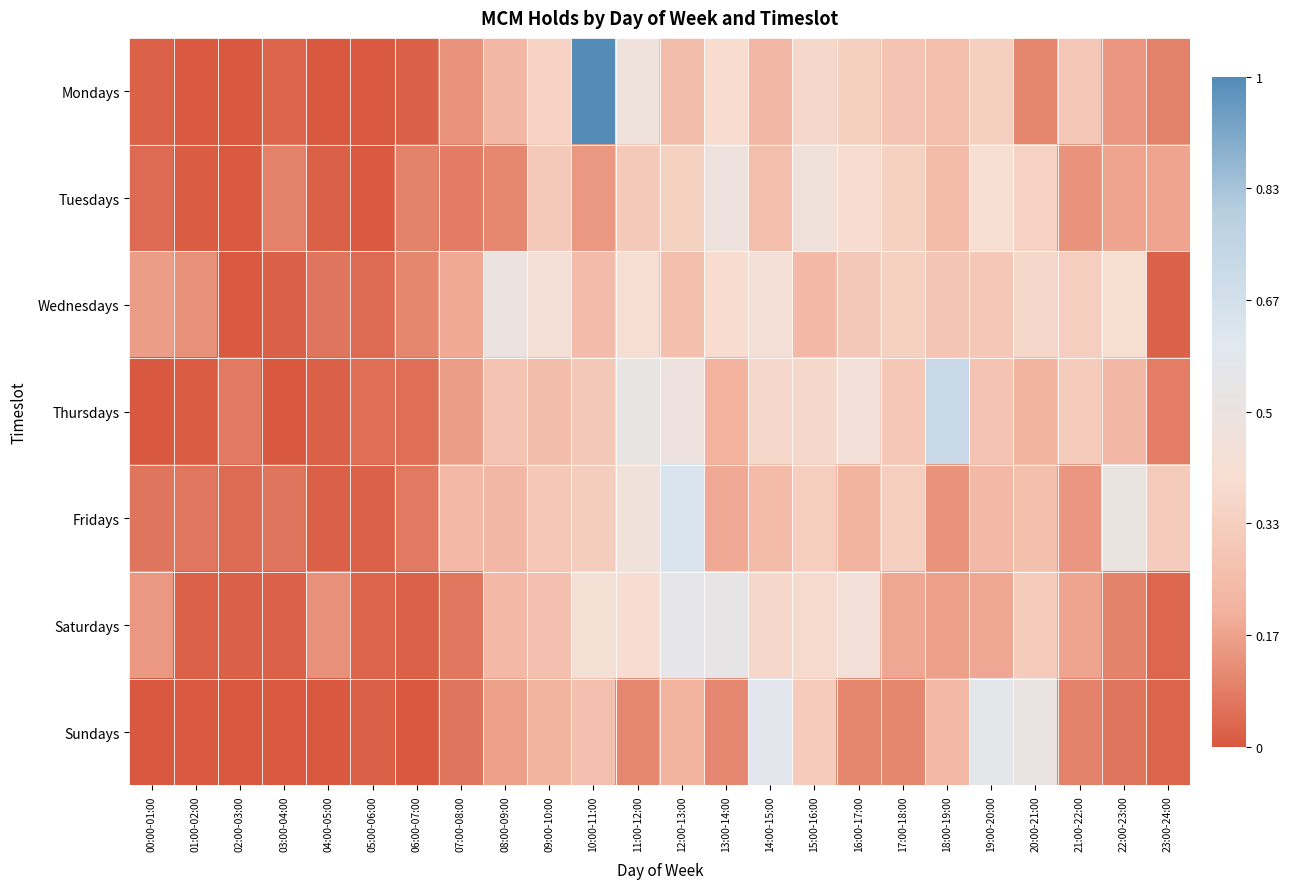

Rank the series at 18:00-19:00 from lowest to highest value.

Fridays, Saturdays, Sundays, Tuesdays, Mondays, Wednesdays, Thursdays